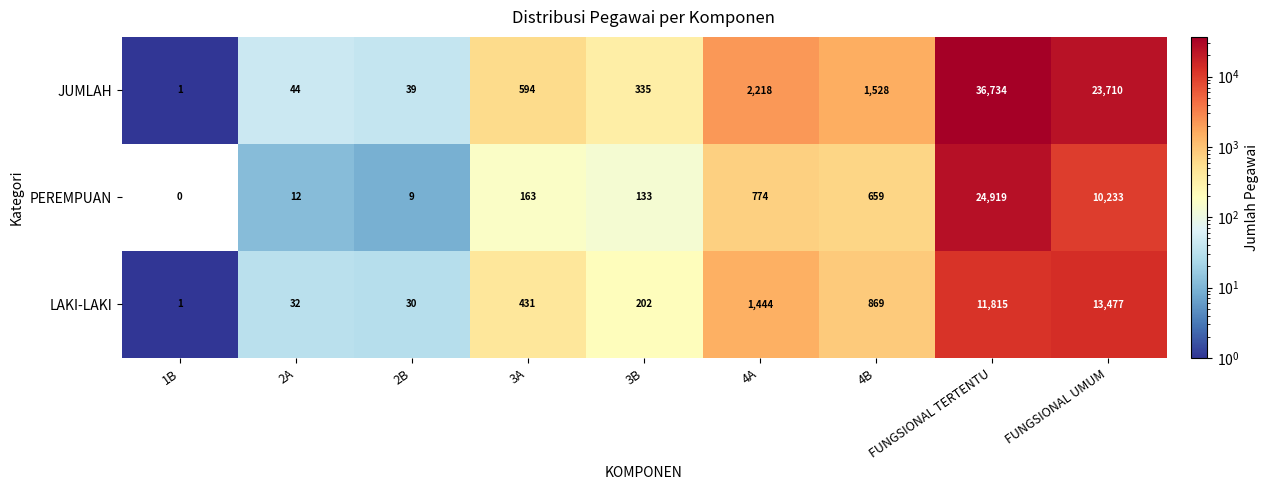

What is the difference between the highest and lowest values at 4B?

869